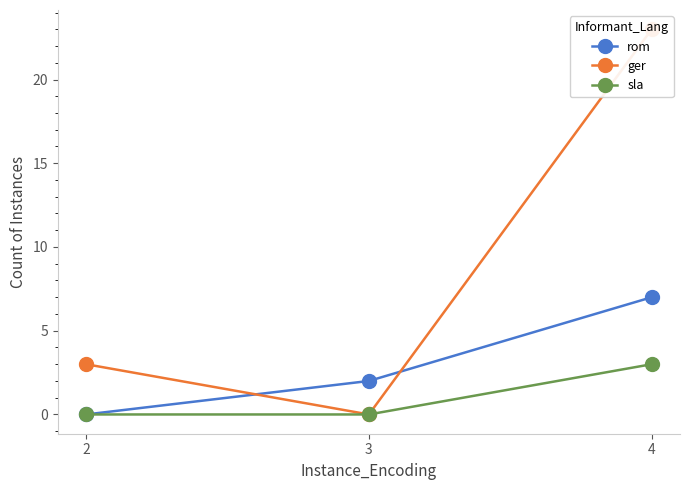

Reading right to left, list all the values displayed in this chart.

rom: 4=7	3=2	2=0
ger: 4=23	3=0	2=3
sla: 4=3	3=0	2=0